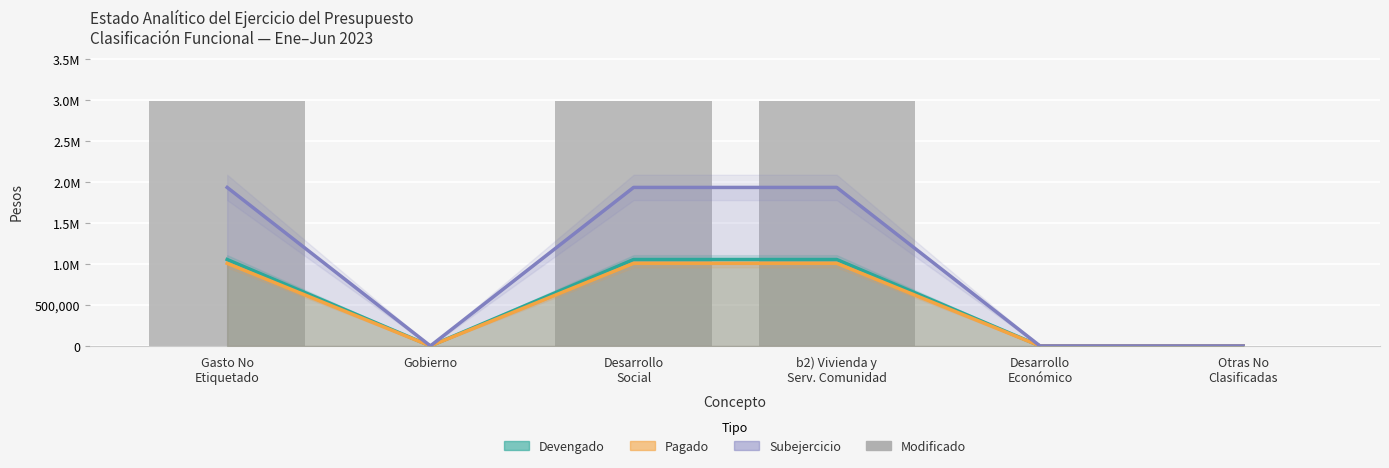

What is the label of the 2nd bar from the left?

Gobierno